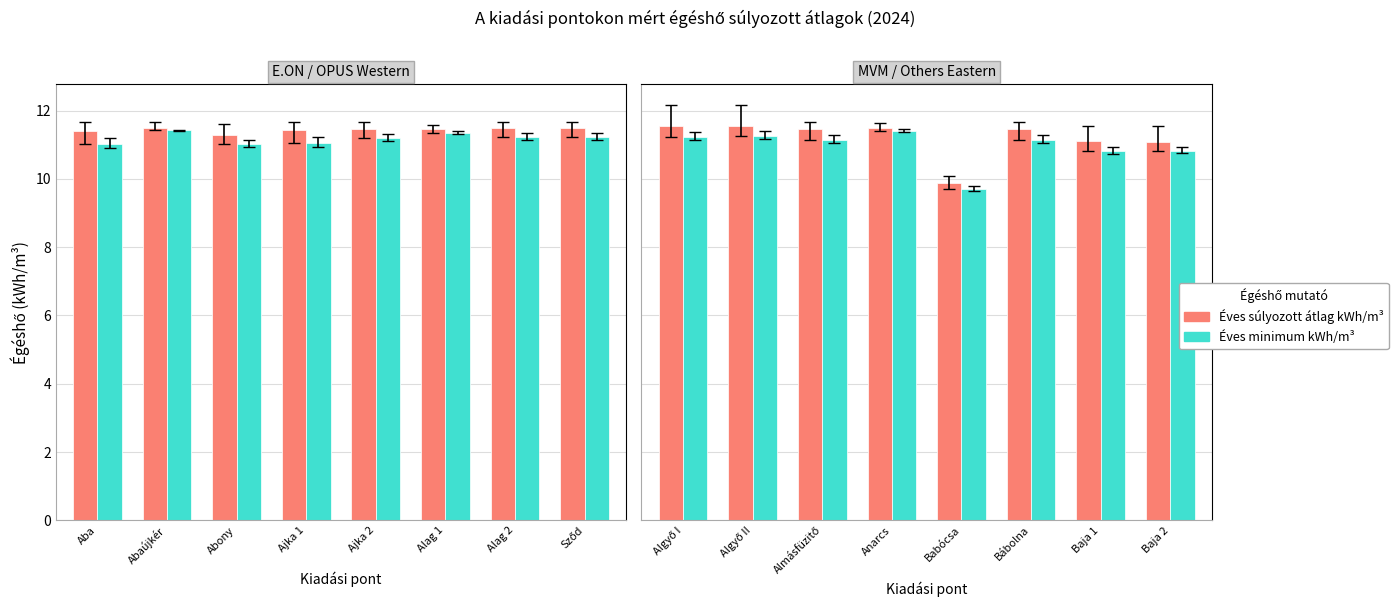

At which label does Éves súlyozott átlag first exceed 11?

Algyő I